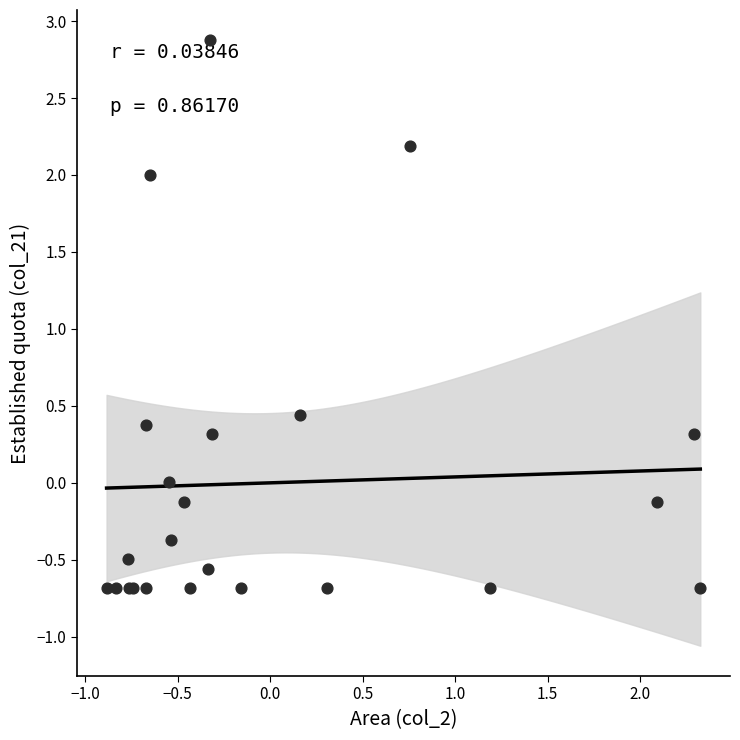

What Y value in the scatter plot is closest to 1?

0.4